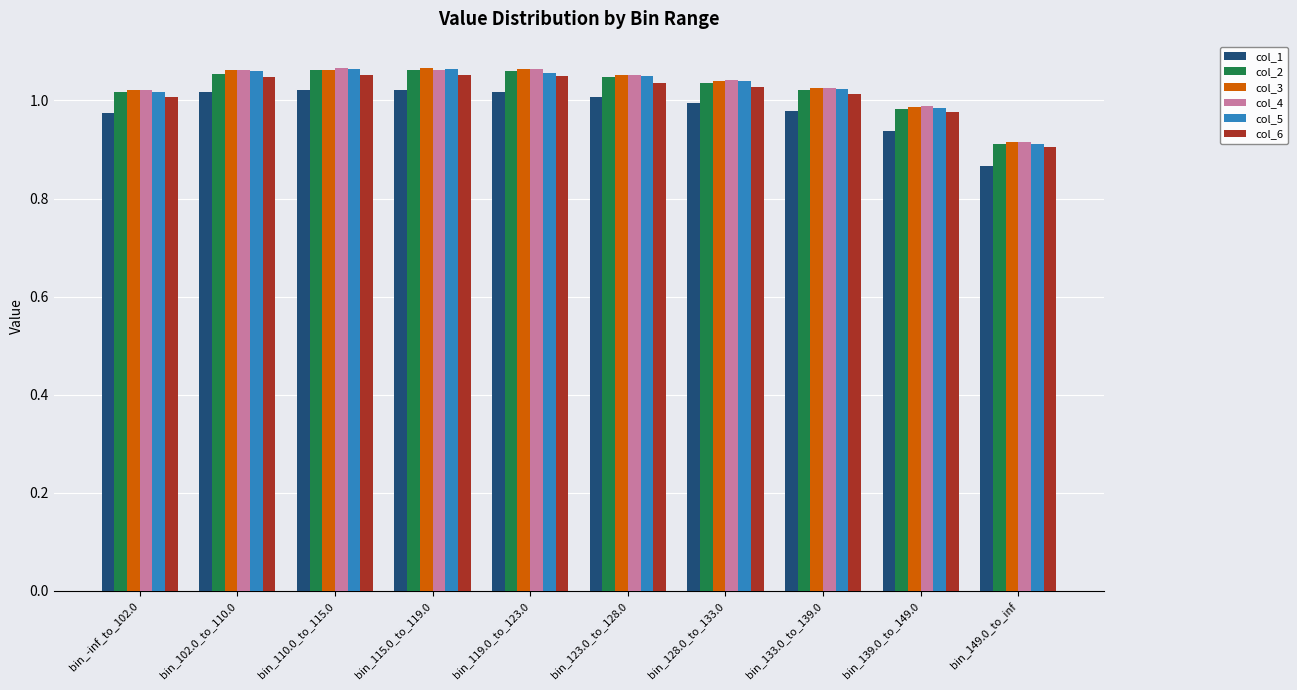

Which series has the widest spread of values?

col_1